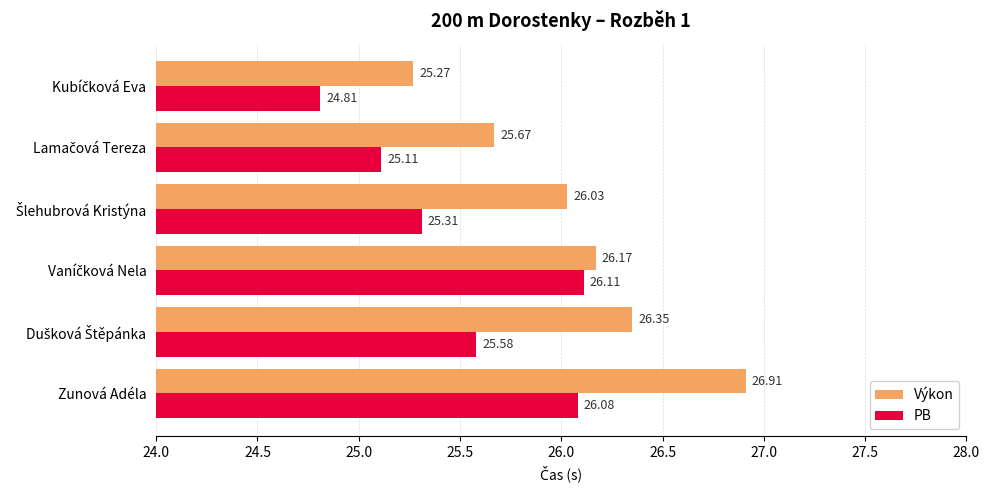

What is the difference between the maximum and minimum values in the Výkon series?

1.6